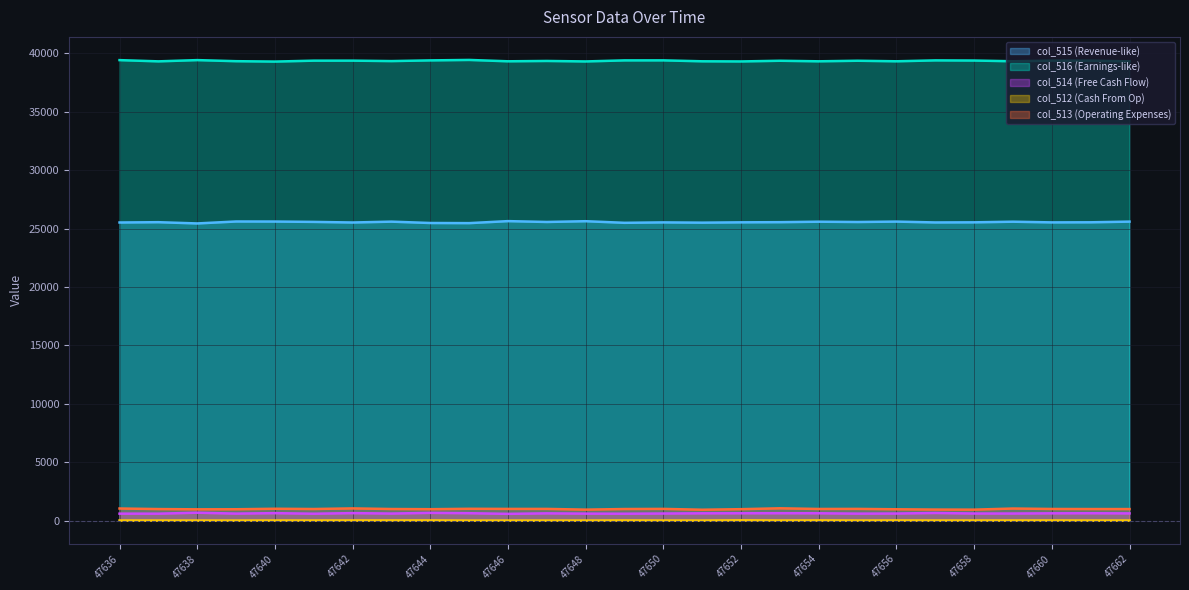

At 47652, list the series in order from largest to smallest.

col_516 (Earnings-like), col_515 (Revenue-like), col_513 (Operating Expenses), col_514 (Free Cash Flow), col_512 (Cash From Op)